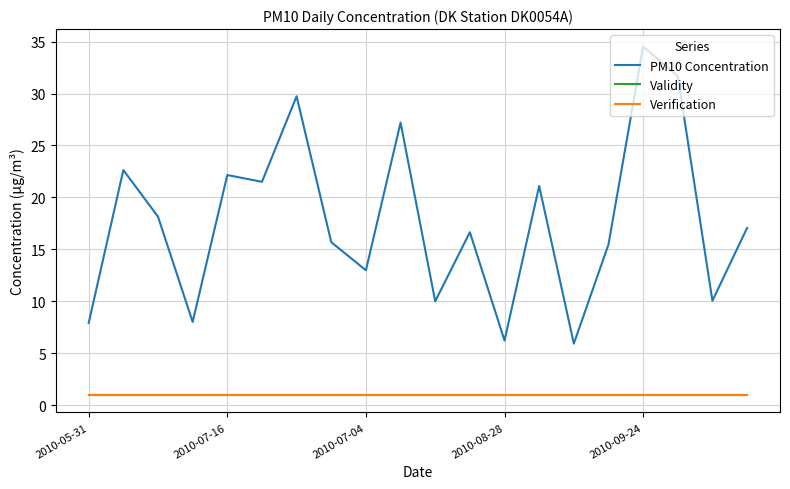

Does the chart display data point markers on the line(s)?

No